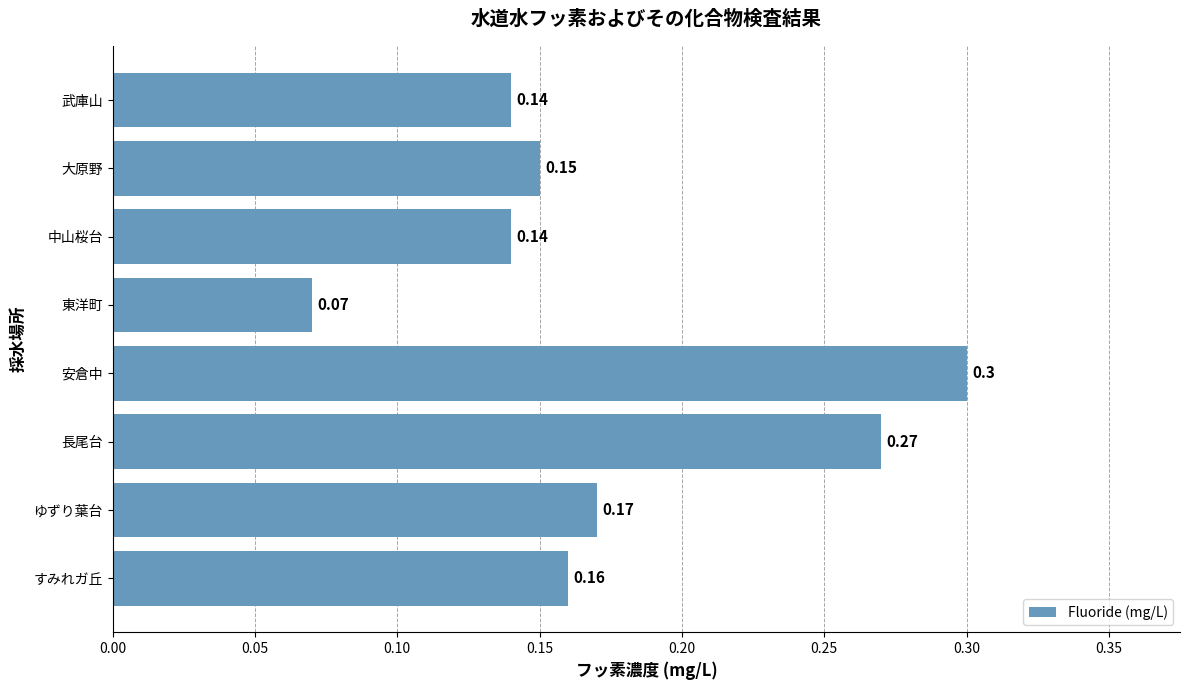

Where is the data nearest to the value 0?

東洋町